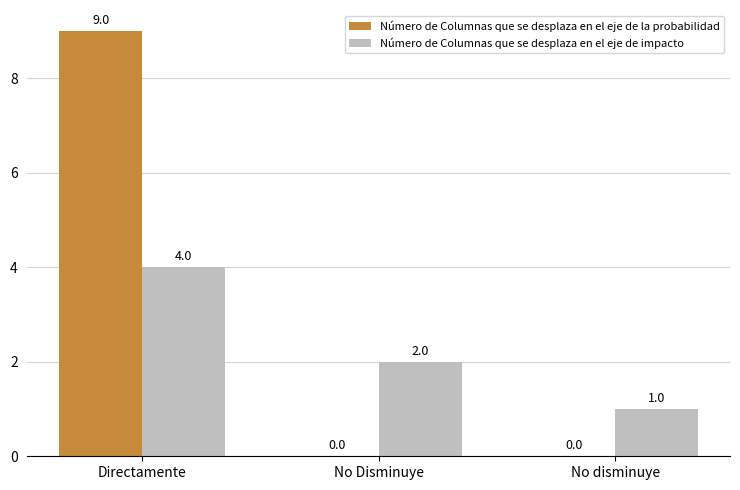

Does the chart contain stacked bars?

No